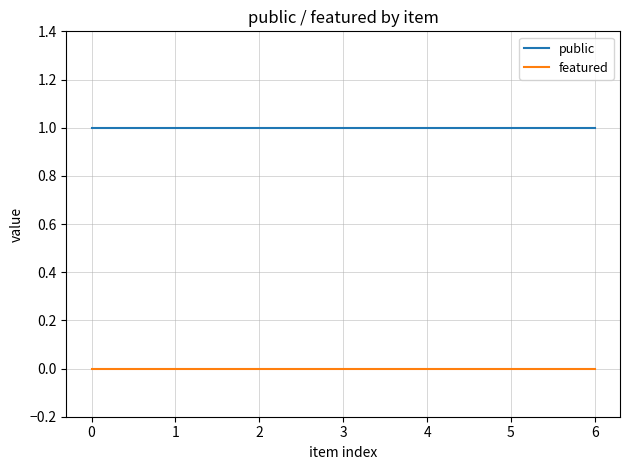

True or false: public and featured cross at least once.

False